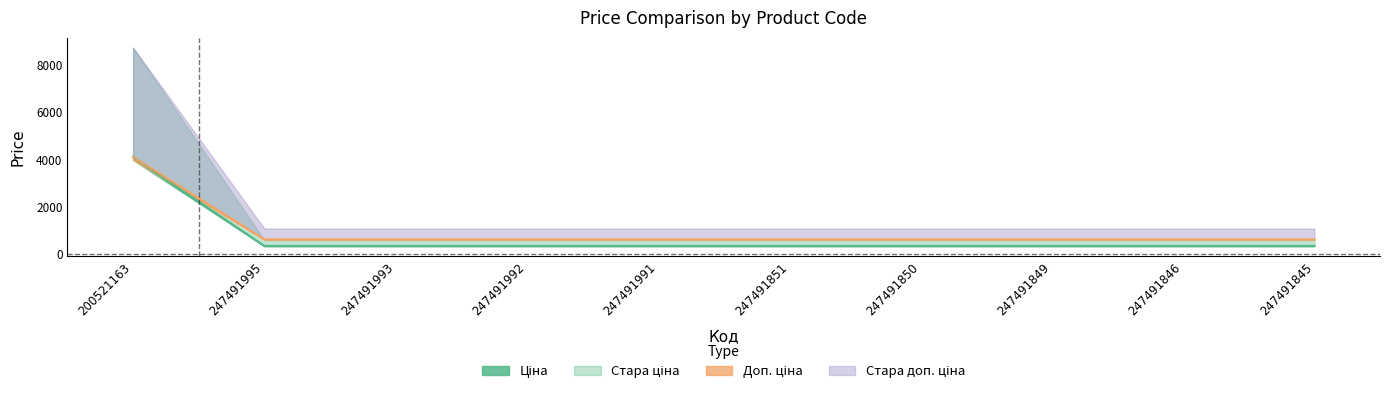

What is the difference between the maximum and minimum values in the Ціна series?

3767.2